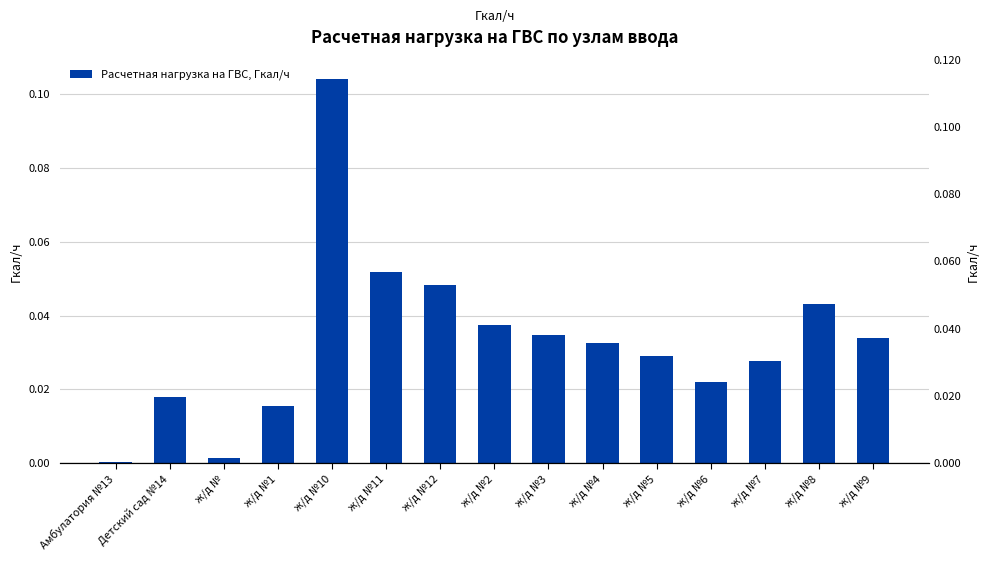

List the labels in order of value, largest first.

ж/д №10, ж/д №11, ж/д №12, ж/д №8, ж/д №2, ж/д №3, ж/д №9, ж/д №4, ж/д №5, ж/д №7, ж/д №6, Детский сад №14, ж/д №1, ж/д №, Амбулатория №13